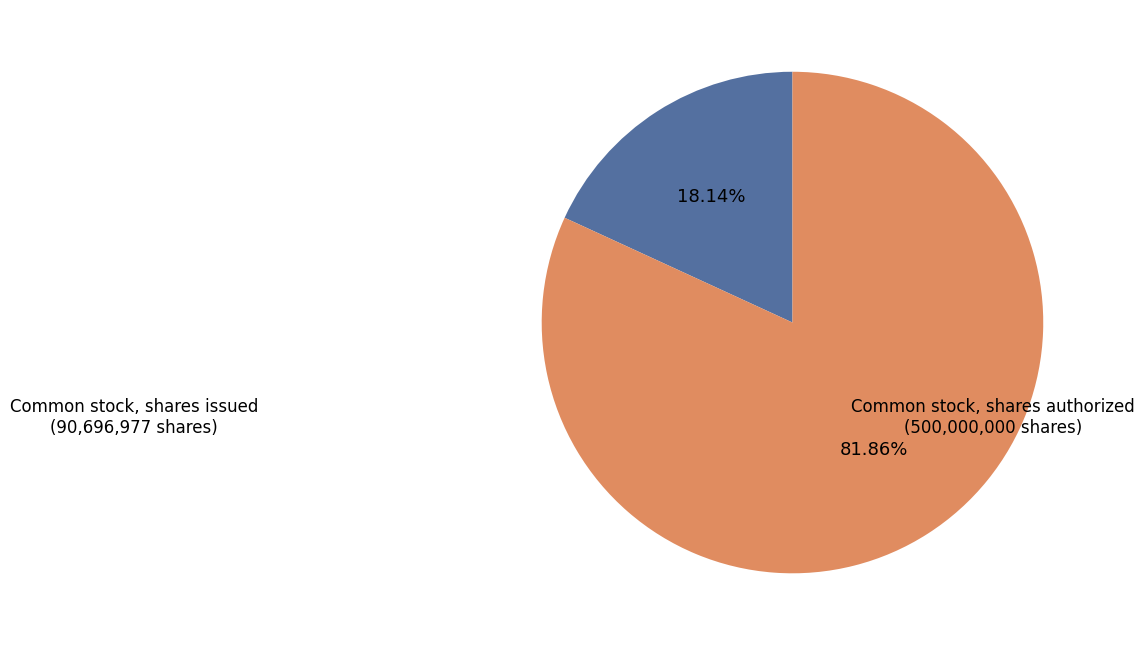

To the nearest percent, what is the average slice percentage?

50%